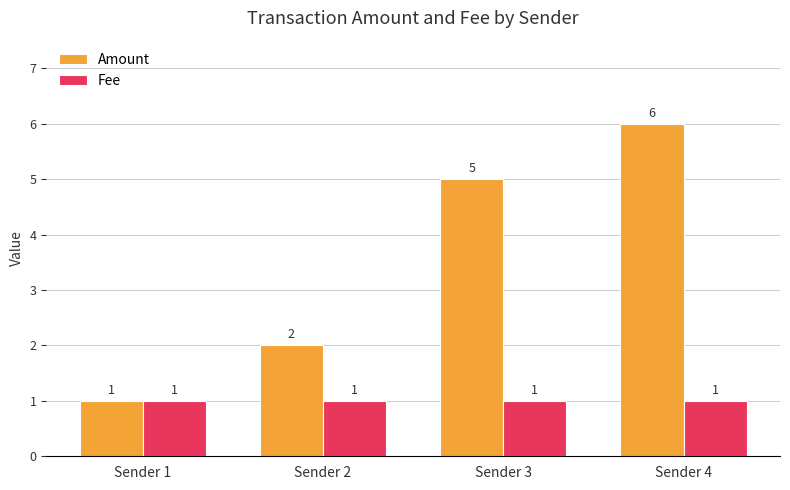

List the series in order of their overall mean, highest first.

Amount, Fee